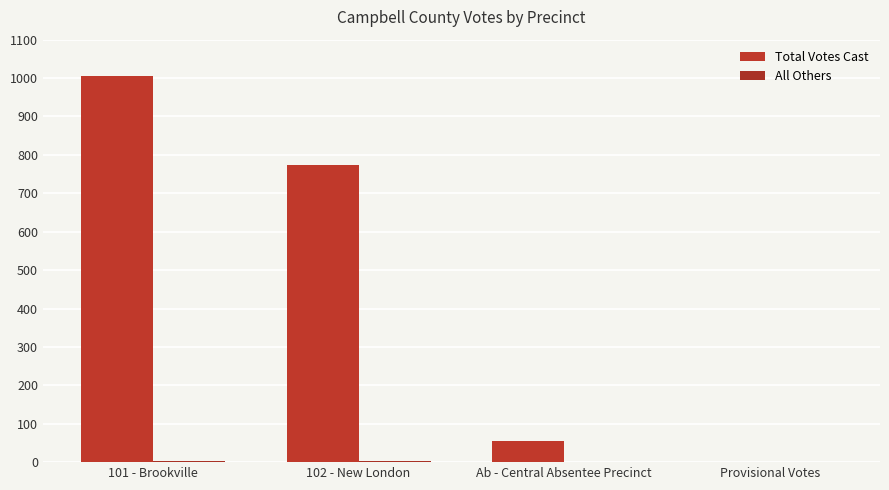

How many groups of bars are there?

4